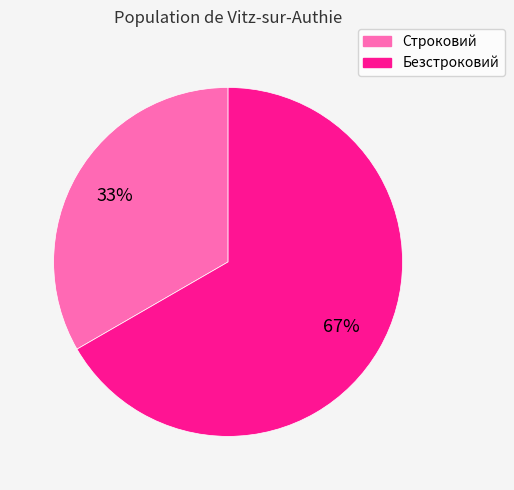

To the nearest percent, what is the combined percentage of Строковий and Безстроковий?

100%